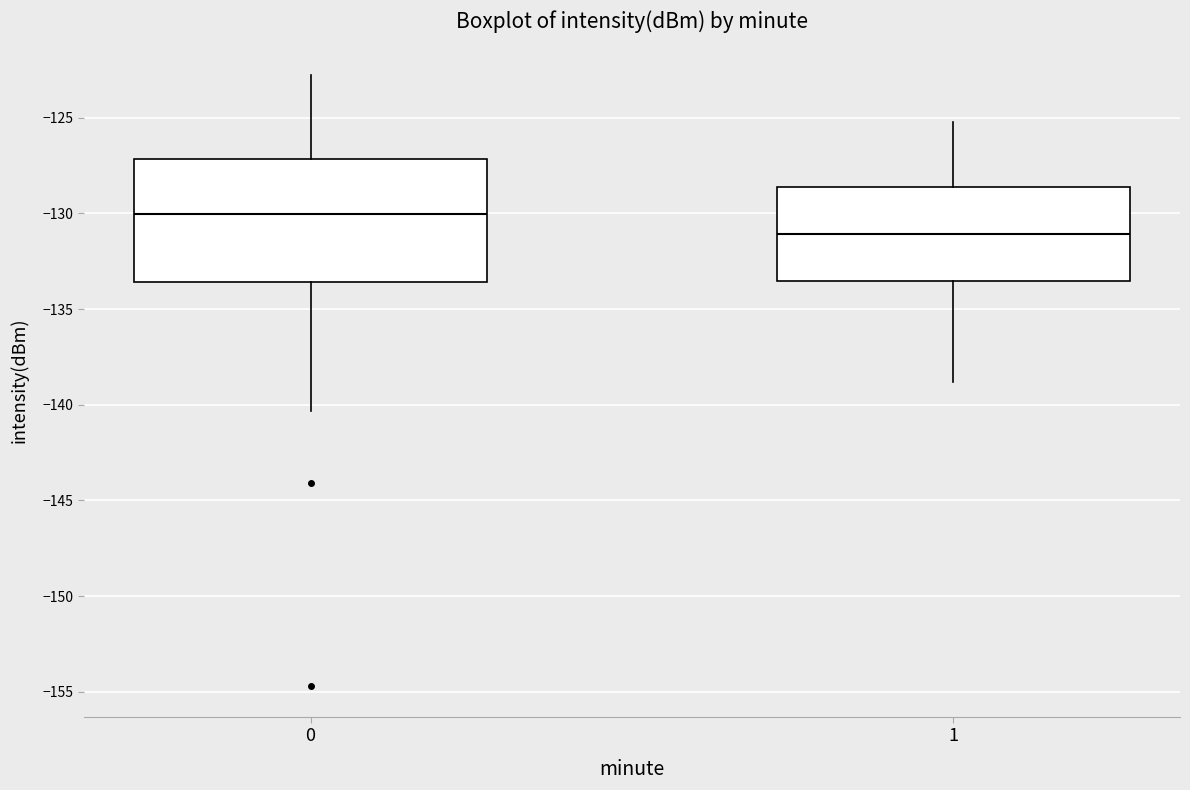

Reading left to right, transcribe this box plot: for each box, give where its median line is, the range the box spans, and where its two whiskers end, as read against the y-axis. The values are not printed on the chart, so give them approximately, as read against the axis.

0: median -130.0, box -133.5 to -127.0, whiskers -140.5 to -123.0
1: median -131.0, box -133.5 to -128.5, whiskers -139.0 to -125.0